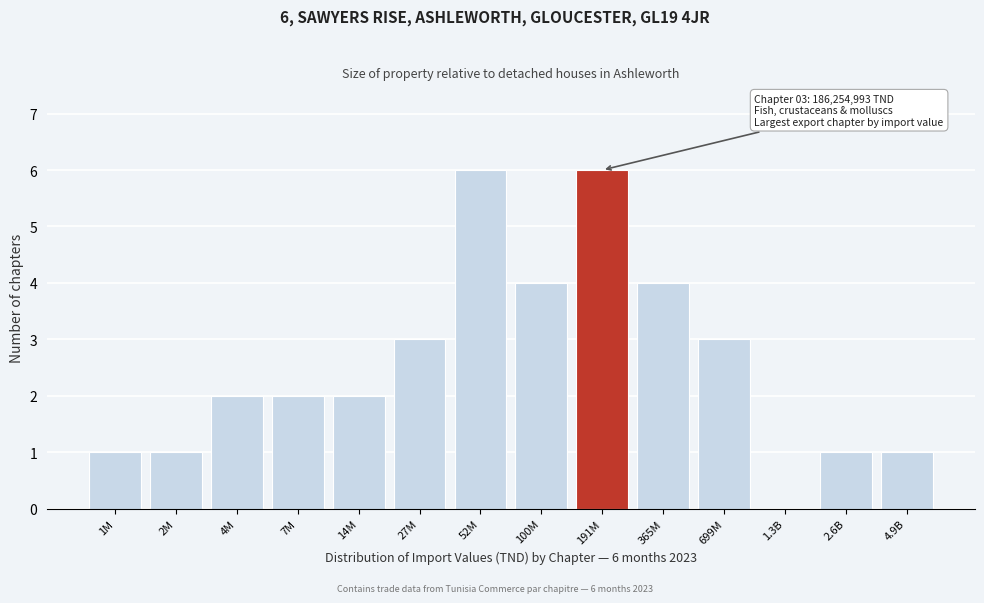

Reading right to left, extract all data points from this chart.

4.9B=1	2.6B=1	1.3B=0	699M=3	365M=4	191M=6	100M=4	52M=6	27M=3	14M=2	7M=2	4M=2	2M=1	1M=1